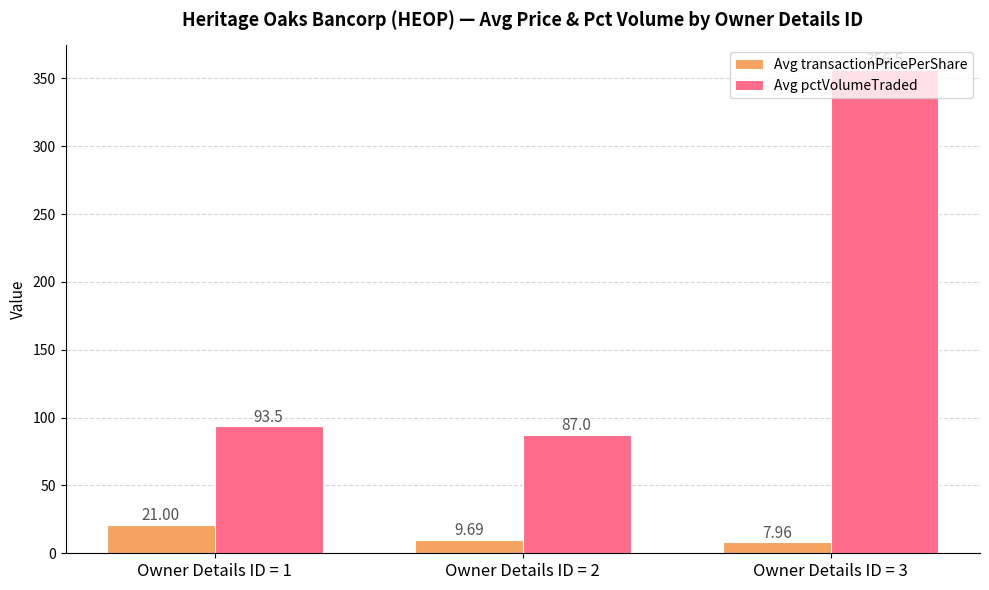

At which label does Avg pctVolumeTraded reach its peak?

Owner Details ID = 3